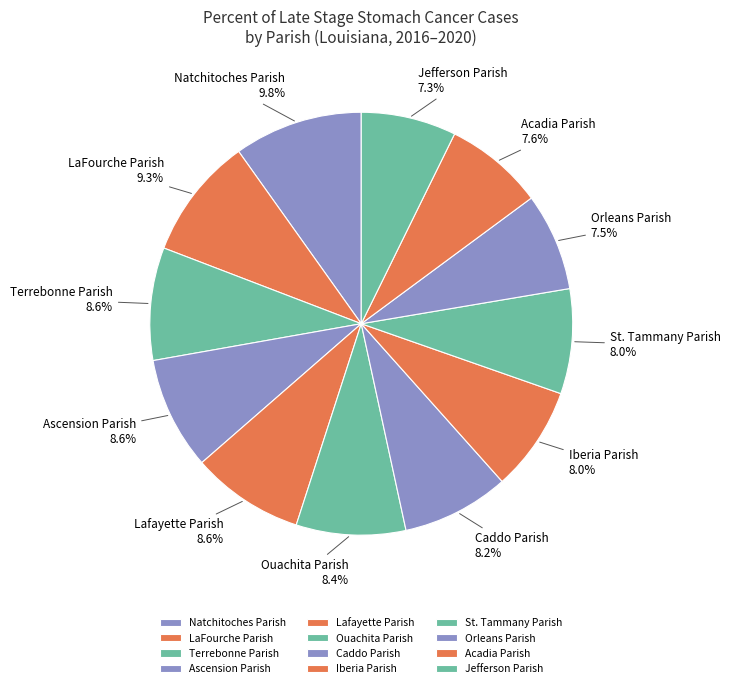

To the nearest percent, what is the difference between the largest and smallest slice percentages?

3%